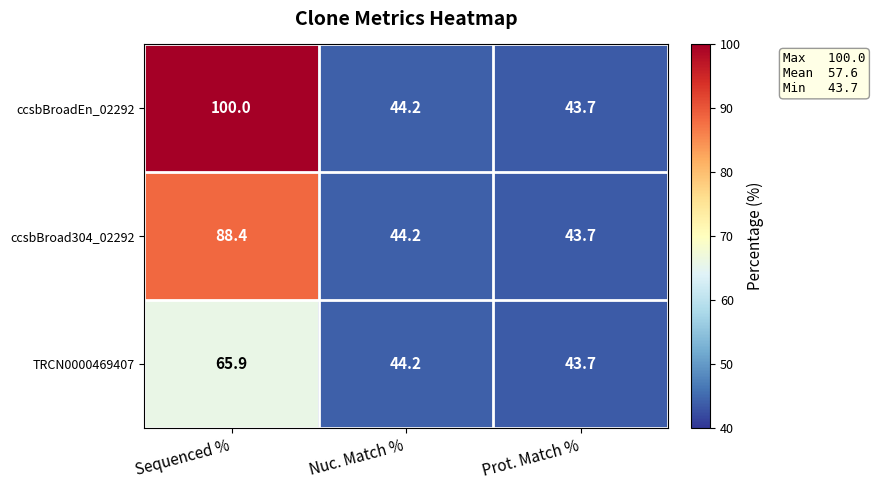

What is the sum of all ccsbBroadEn_02292 values?

187.9